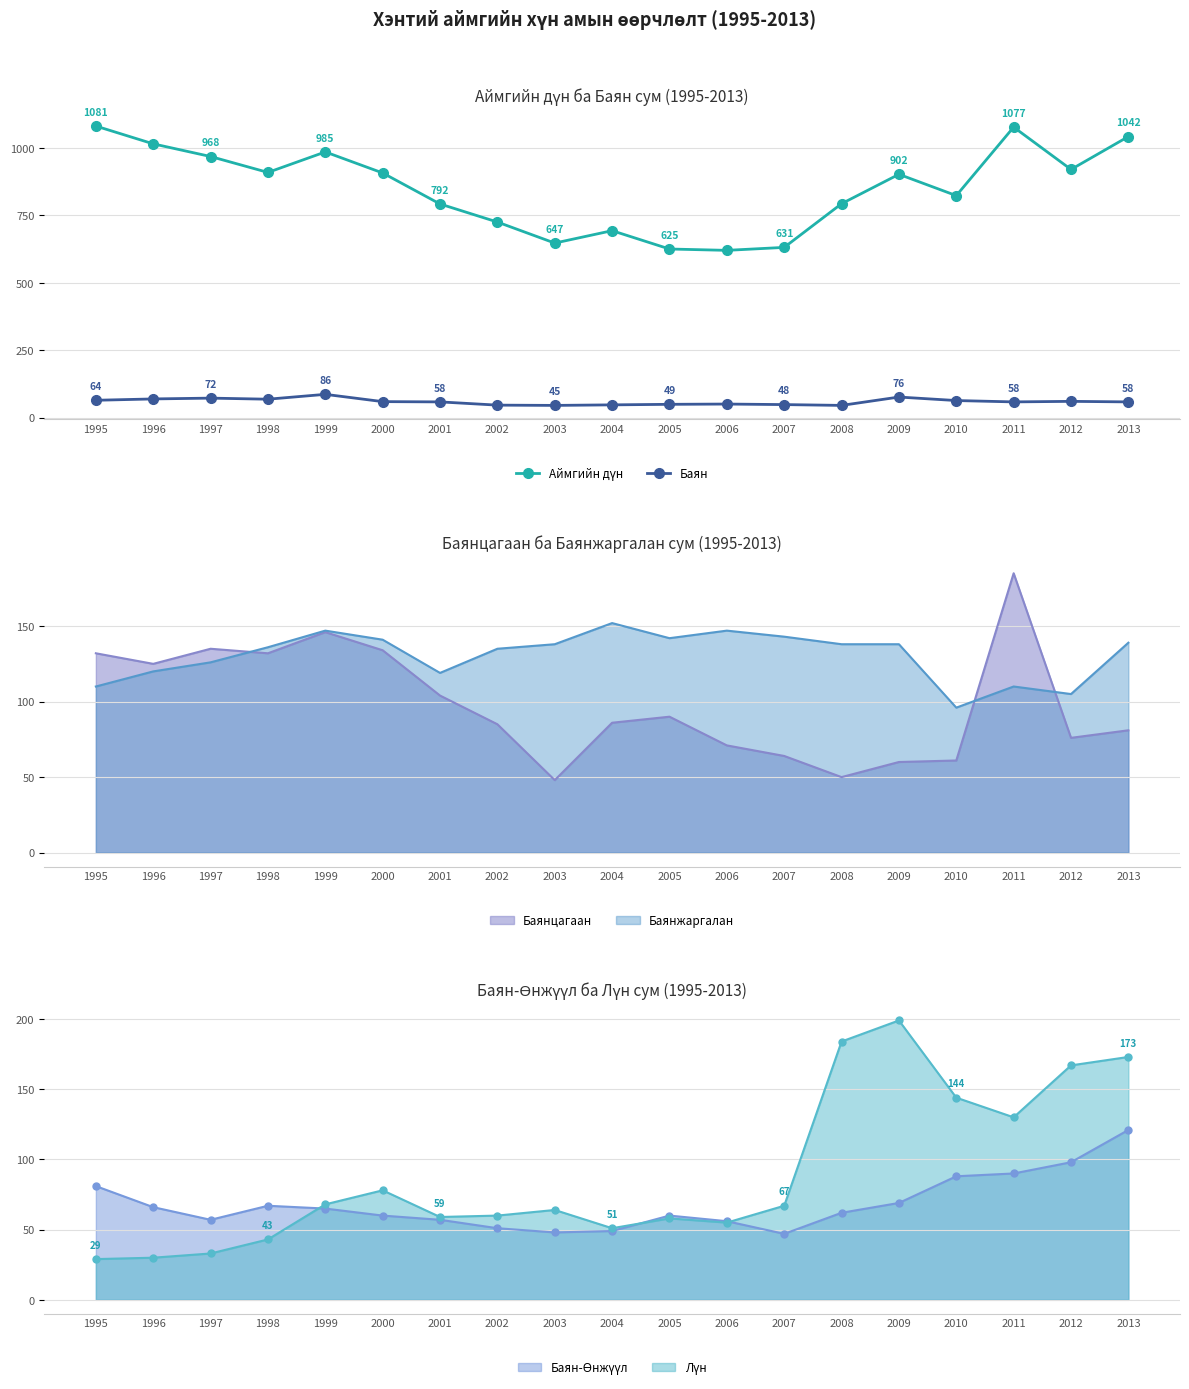

The value of Баян at 2009 is 25. True or false?

False